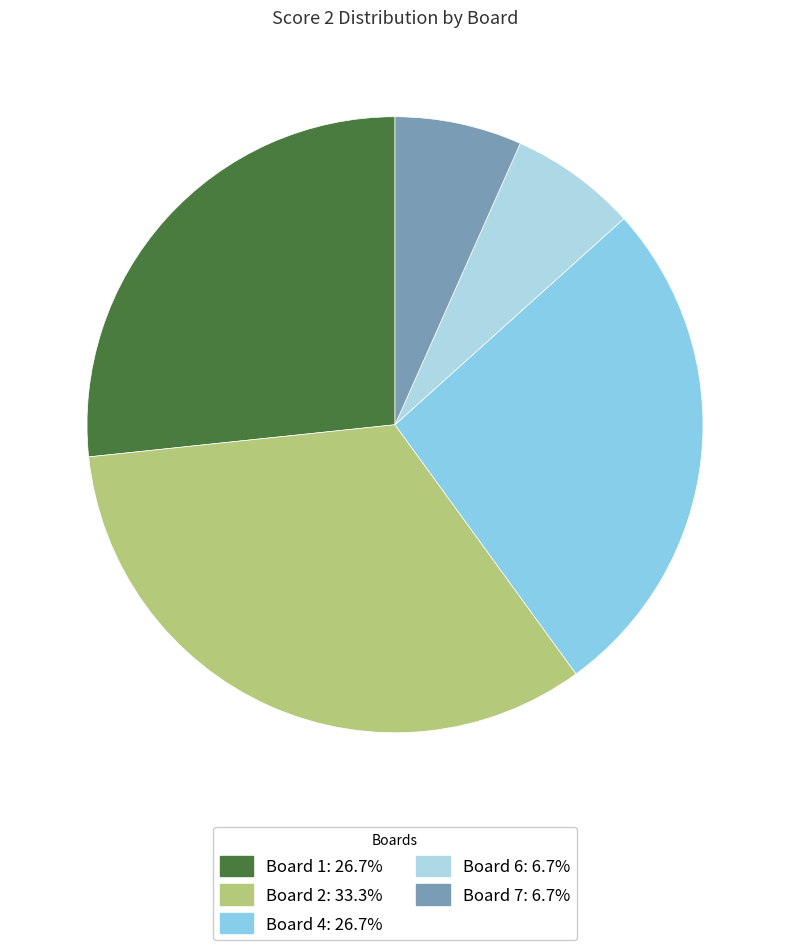

How many slices are in this pie chart?

5